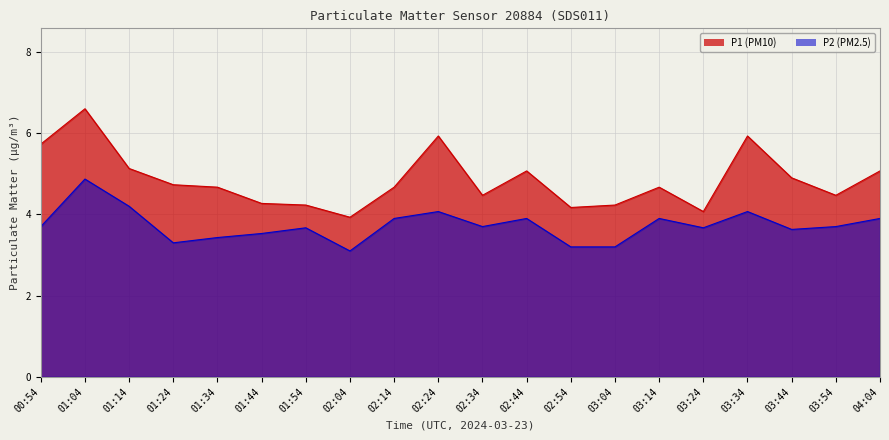

What is the sum of all P2 values?

74.6